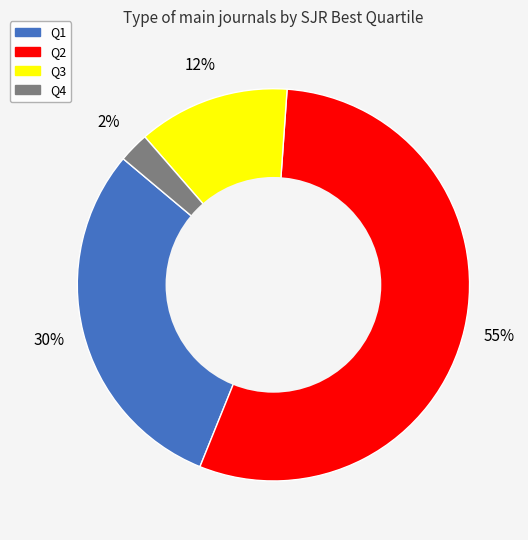

Which category has the biggest portion of the pie?

Q2